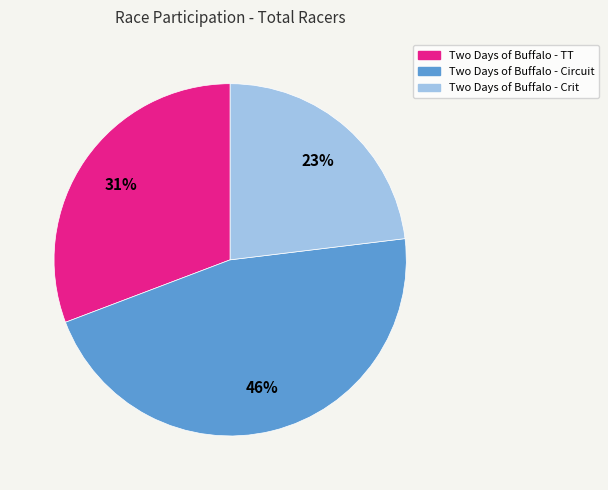

Do Two Days of Buffalo - Circuit and Two Days of Buffalo - Crit together represent more than half of the pie?

Yes